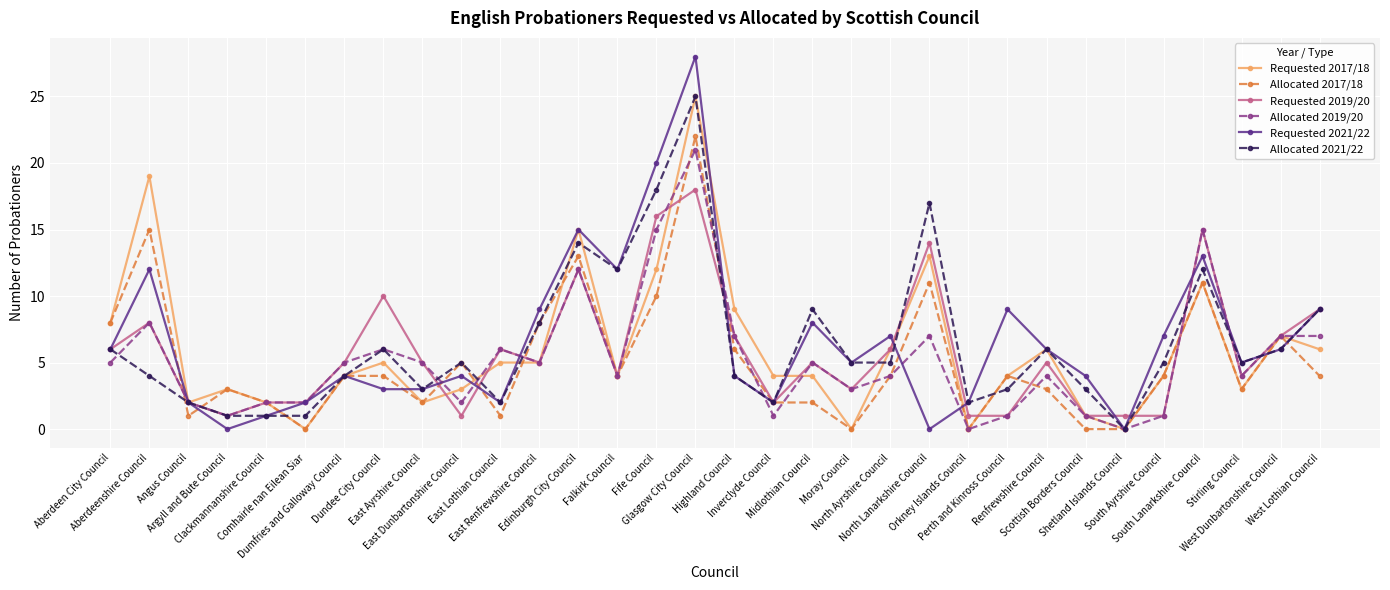

What is the total value across all series at East Lothian Council?

22